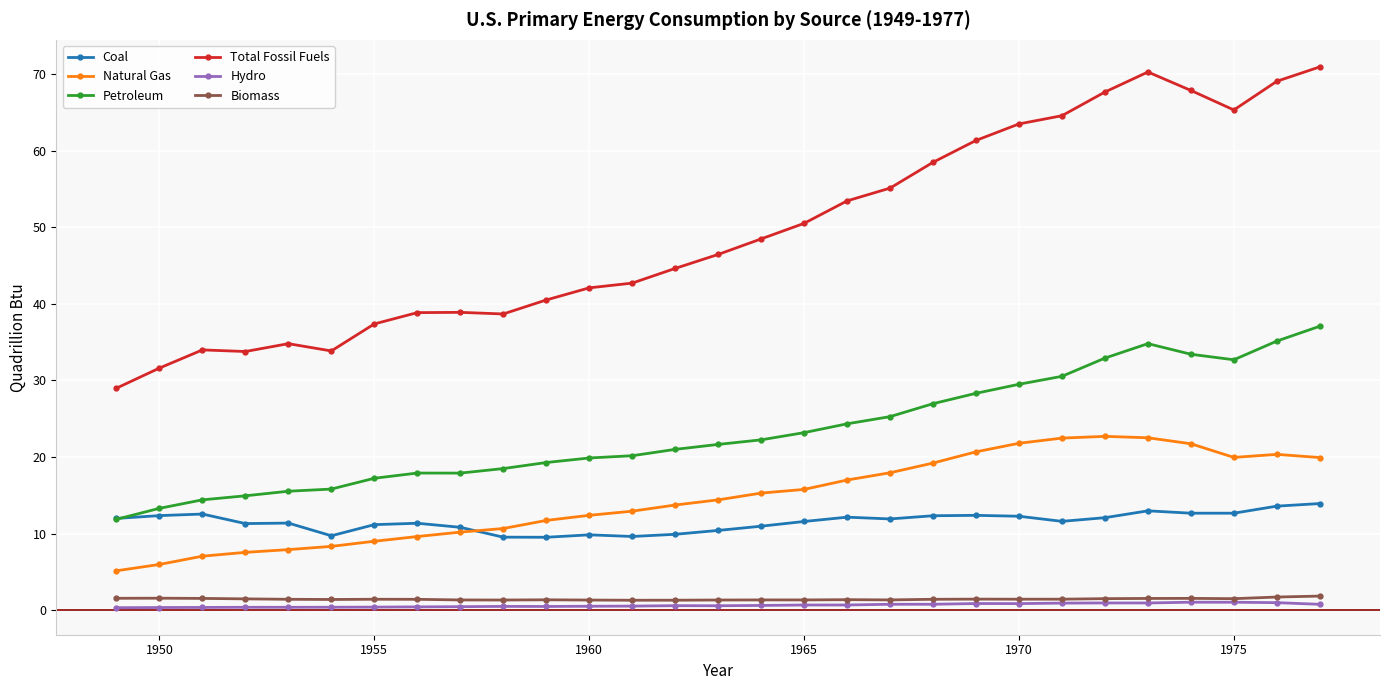

Does the chart have visible grid lines?

Yes